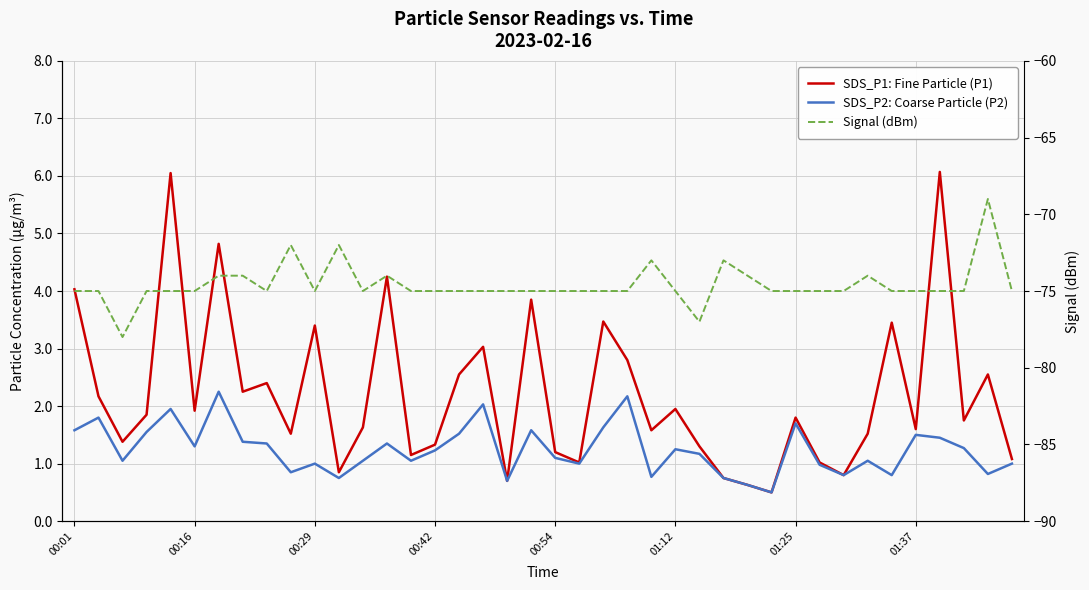

What is the lowest value of the SDS_P1: Fine Particle (P1) series?

0.5